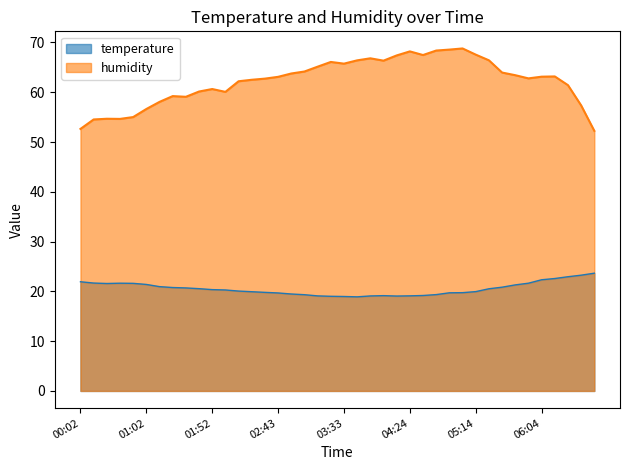

Which label corresponds to the smallest value in the chart?

03:43